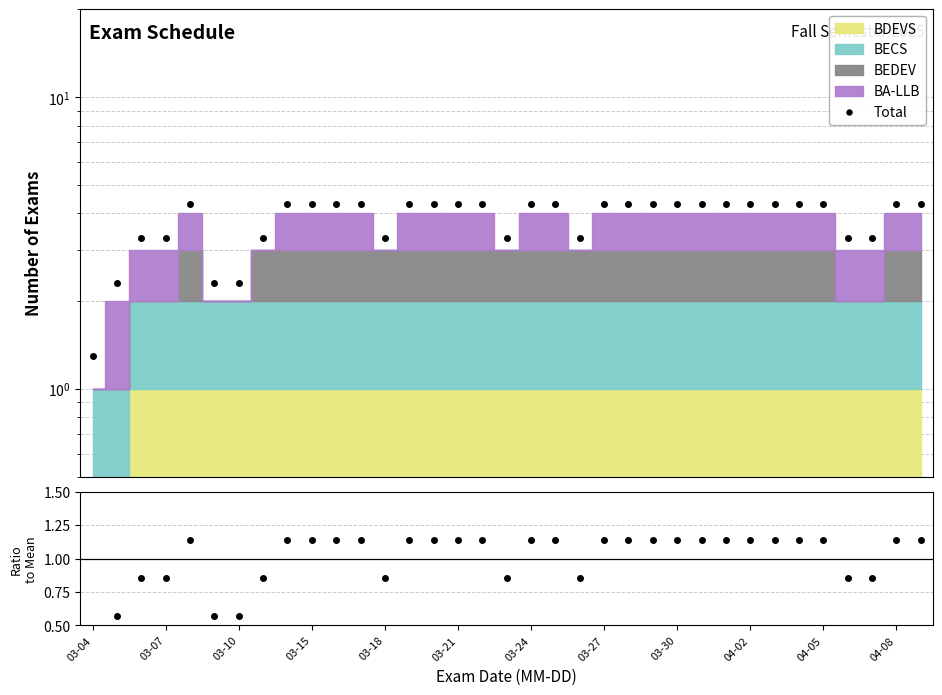

How many values in the Ratio series exceed 1?

23